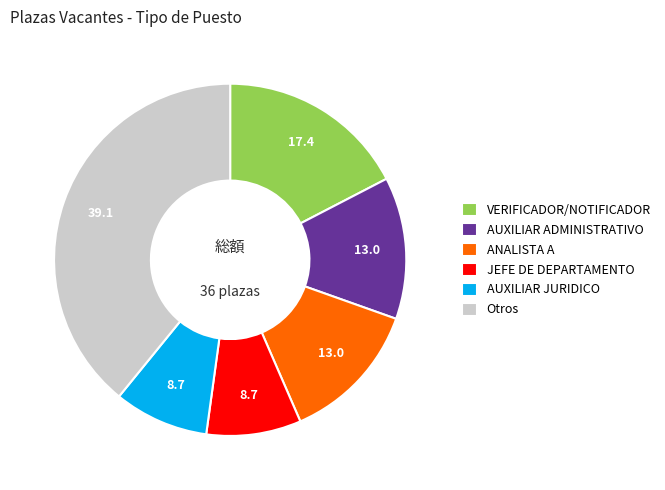

Does any single category account for the majority?

No